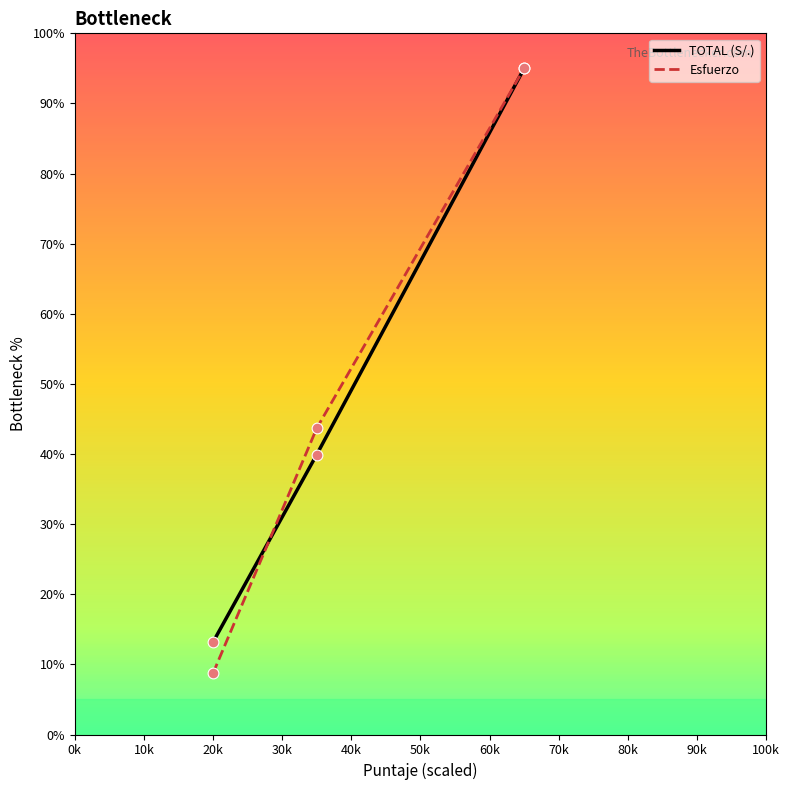

What are all the series names shown in the legend?

TOTAL (S/.), Esfuerzo